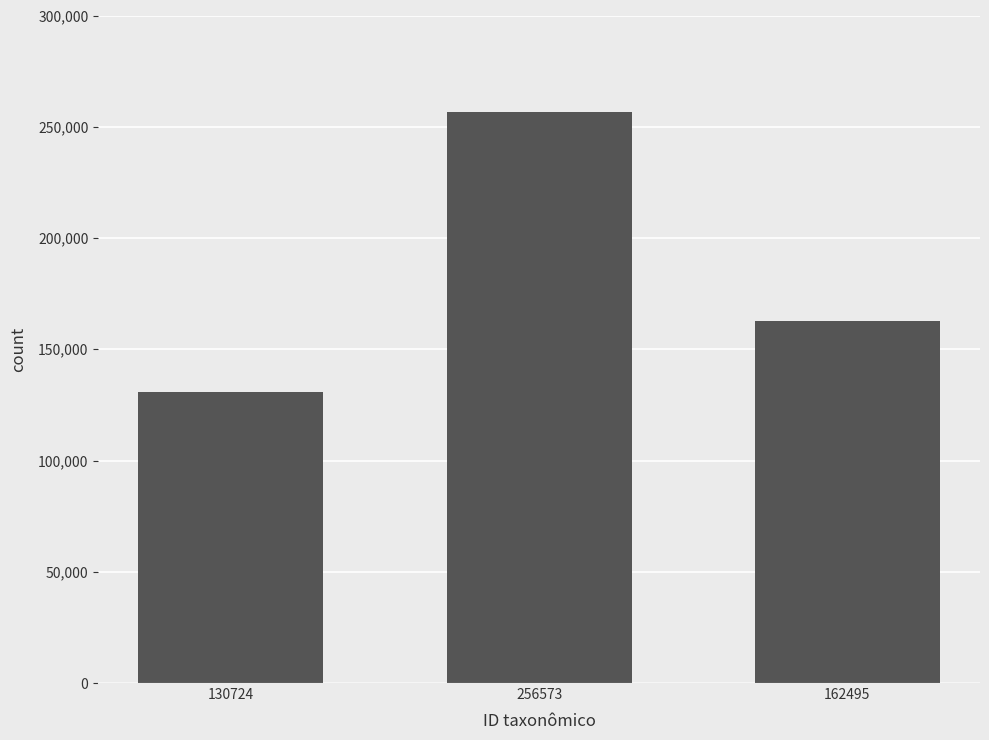

Rank the categories by value from highest to lowest.

256573, 162495, 130724